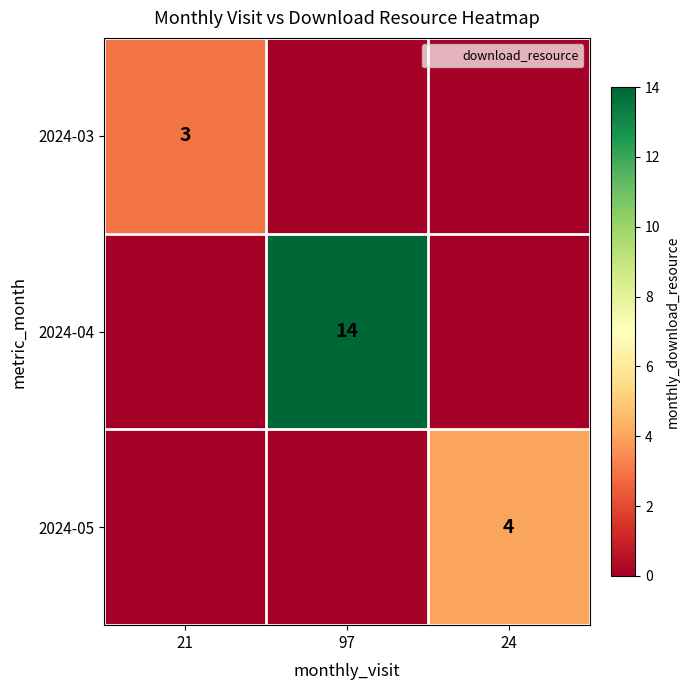

What is the spread (max minus min) of values at 21?

3